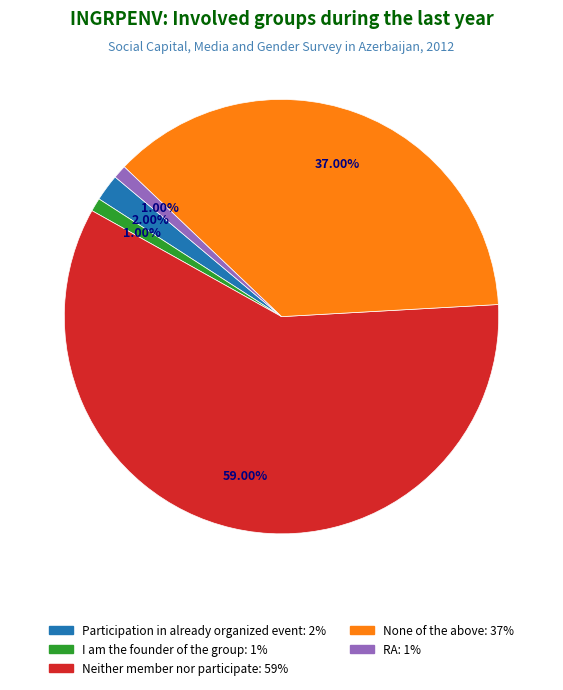

Is there a majority slice in this chart?

Yes